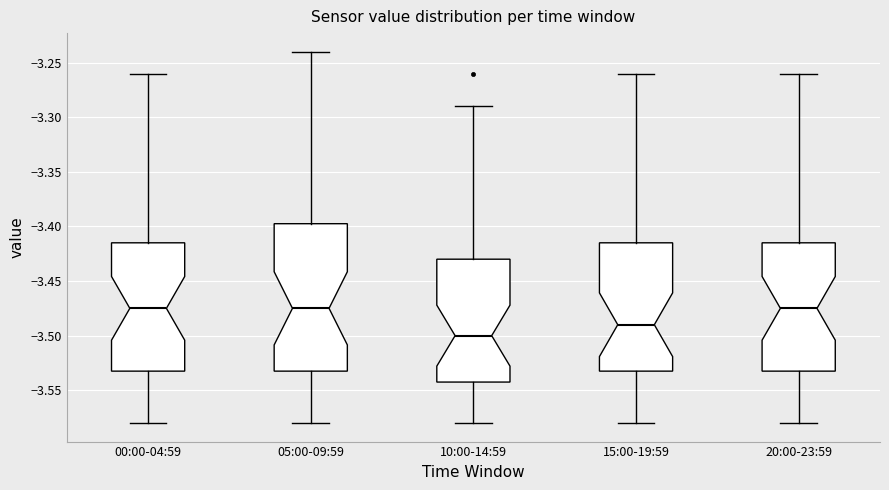

Reading left to right, read every box against the y-axis: the position of its median line, the range the box covers, and the ends of its whiskers. The values are not printed on the chart, so give them approximately, as read against the axis.

00:00-04:59: median -3.475, box -3.530 to -3.415, whiskers -3.580 to -3.260
05:00-09:59: median -3.475, box -3.530 to -3.395, whiskers -3.580 to -3.240
10:00-14:59: median -3.500, box -3.540 to -3.430, whiskers -3.580 to -3.290
15:00-19:59: median -3.490, box -3.530 to -3.415, whiskers -3.580 to -3.260
20:00-23:59: median -3.475, box -3.530 to -3.415, whiskers -3.580 to -3.260